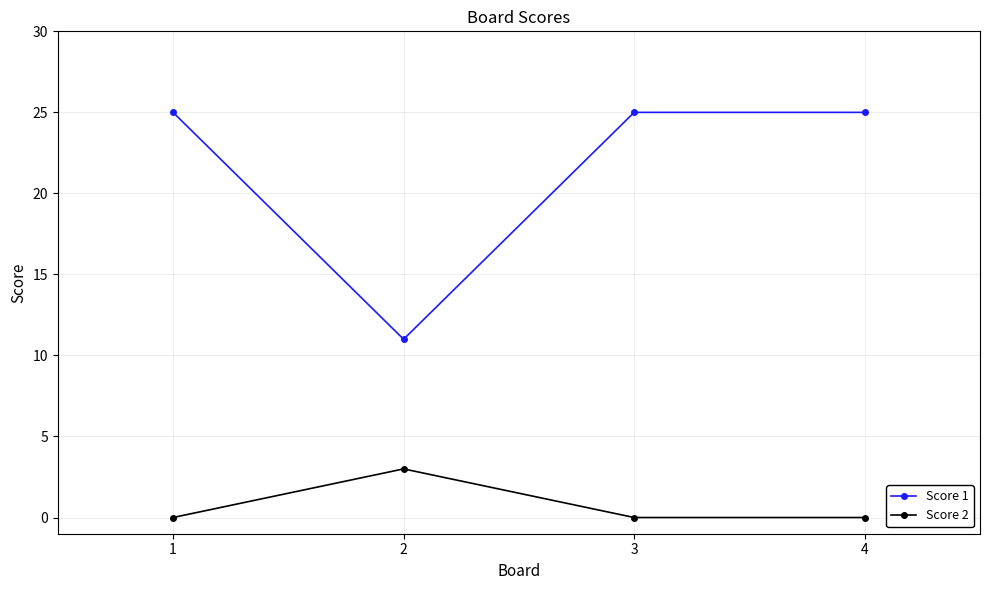

What value does the Score 2 series have at 2?

3